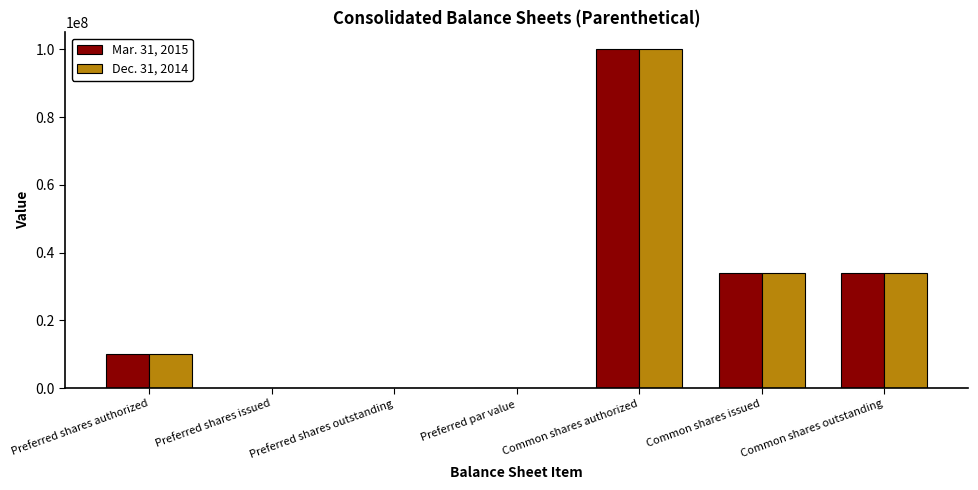

Reading left to right, extract all data points from this chart.

Mar. 31, 2015: Preferred shares authorized=10000000	Preferred shares issued=0	Preferred shares outstanding=0	Preferred par value=0	Common shares authorized=100000000	Common shares issued=34062571	Common shares outstanding=34062571
Dec. 31, 2014: Preferred shares authorized=10000000	Preferred shares issued=0	Preferred shares outstanding=0	Preferred par value=0	Common shares authorized=100000000	Common shares issued=33977187	Common shares outstanding=33977187